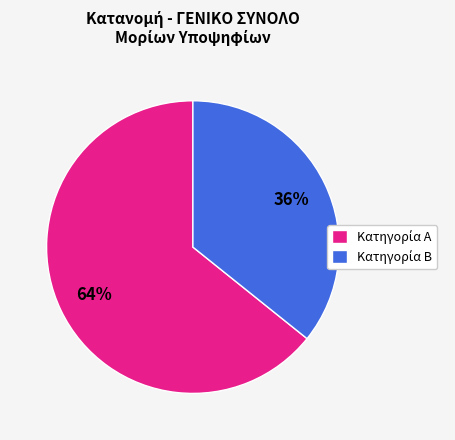

To the nearest percent, what is the average slice percentage?

50%